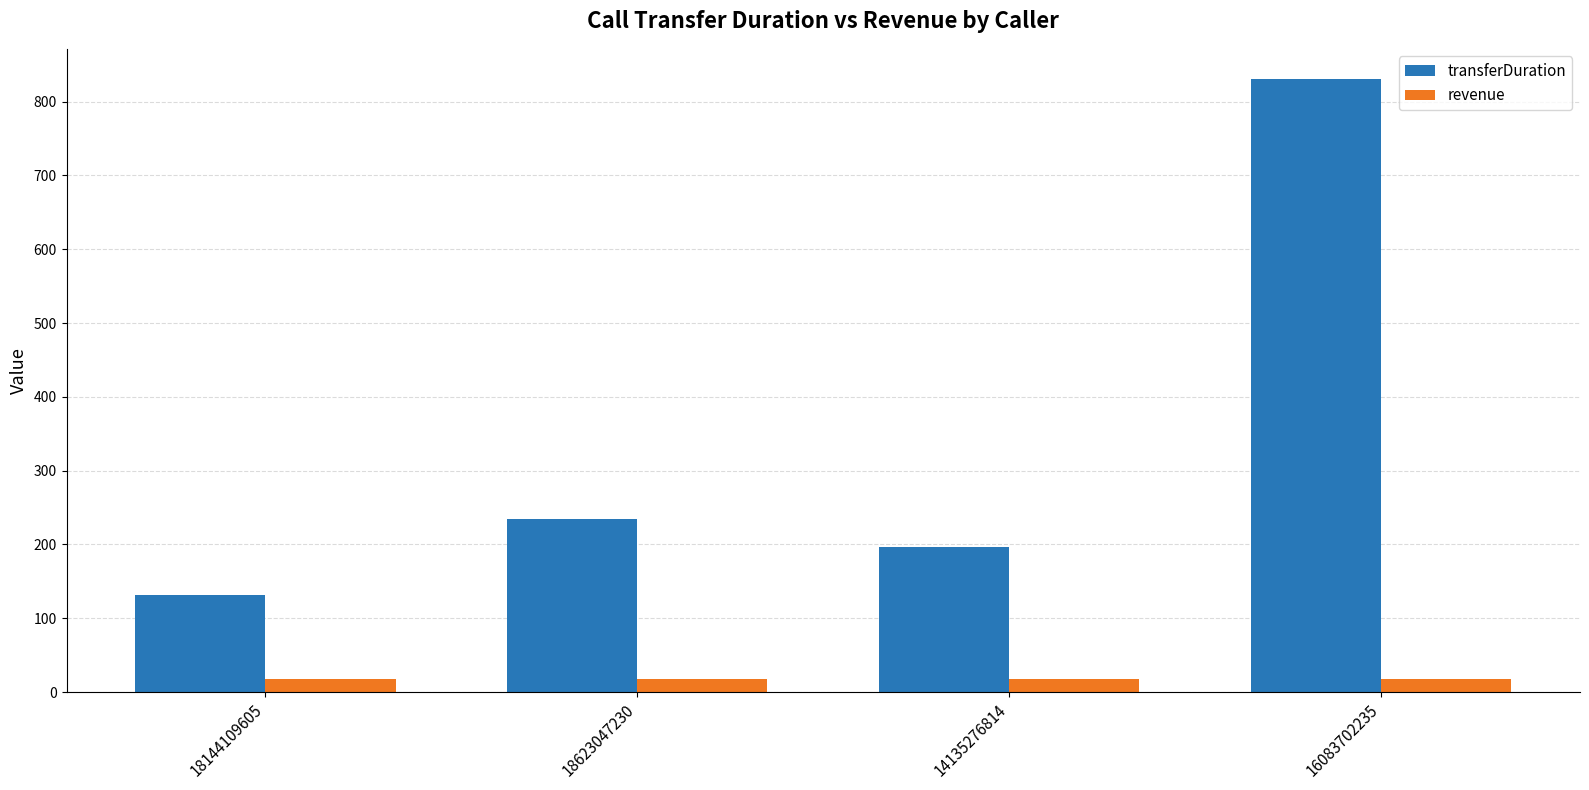

The value of revenue at 18144109605 is 17.9. True or false?

True